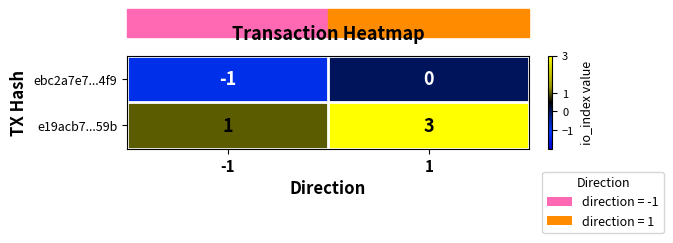

Count the number of data series in this chart.

2